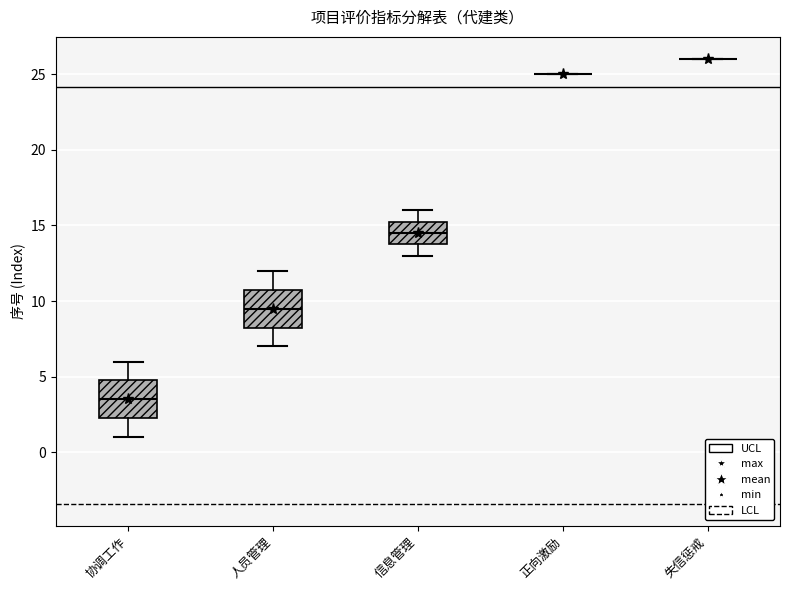

Reading left to right, transcribe this box plot: for each box, give where its median line is, the range the box spans, and where its two whiskers end, as read against the y-axis. The values are not printed on the chart, so give them approximately, as read against the axis.

协调工作: median 3.5, box 2.5 to 5.0, whiskers 1.0 to 6.0
人员管理: median 9.5, box 8.5 to 11.0, whiskers 7.0 to 12.0
信息管理: median 14.5, box 14.0 to 15.5, whiskers 13.0 to 16.0
正向激励: box collapsed to a line at 25.0, whiskers 25.0 to 25.0
失信惩戒: box collapsed to a line at 26.0, whiskers 26.0 to 26.0